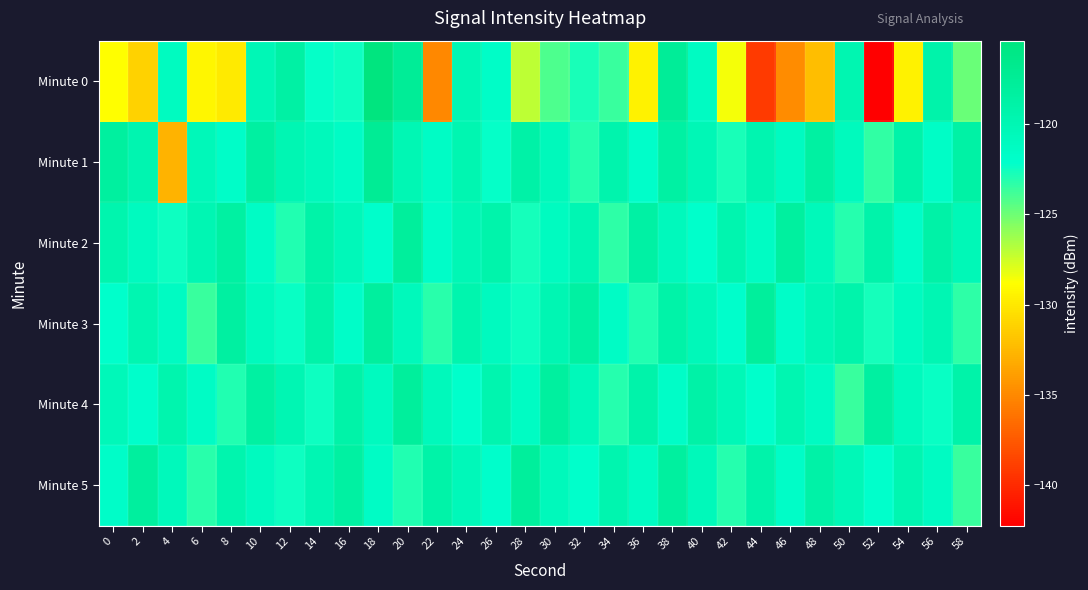

Reading left to right, extract all data points from this chart.

Minute 0: 0=-128.9	2=-131.1	4=-121.1	6=-129.3	8=-129.9	10=-120.2	12=-118.7	14=-122.3	16=-122.4	18=-115.4	20=-117.5	22=-135.0	24=-120.2	26=-121.7	28=-127.1	30=-124.2	32=-122.8	34=-123.6	36=-129.5	38=-117.6	40=-121.3	42=-128.5	44=-139.1	46=-134.9	48=-132.2	50=-119.8	52=-142.2	54=-129.5	56=-119.2	58=-124.9
Minute 1: 0=-118.2	2=-119.7	4=-132.8	6=-120.5	8=-121.9	10=-118.4	12=-119.9	14=-120.7	16=-121.5	18=-117.3	20=-120.1	22=-121.5	24=-119.8	26=-122.3	28=-118.9	30=-120.7	32=-123.1	34=-119.4	36=-121.9	38=-118.6	40=-120.3	42=-122.8	44=-119.7	46=-121.2	48=-118.5	50=-120.9	52=-123.4	54=-119.1	56=-121.6	58=-118.8
Minute 2: 0=-119.5	2=-121.0	4=-122.5	6=-120.0	8=-118.5	10=-121.5	12=-123.0	14=-119.0	16=-120.5	18=-122.0	20=-118.0	22=-121.8	24=-120.2	26=-119.3	28=-122.7	30=-121.1	32=-119.9	34=-123.3	36=-118.7	38=-120.8	40=-122.2	42=-119.6	44=-121.4	46=-118.3	48=-120.6	50=-123.1	52=-119.2	54=-121.7	56=-118.9	58=-120.4
Minute 3: 0=-122.1	2=-119.8	4=-121.3	6=-123.6	8=-118.4	10=-120.9	12=-122.4	14=-119.1	16=-121.8	18=-118.2	20=-120.7	22=-123.2	24=-119.5	26=-121.0	28=-122.5	30=-120.0	32=-118.5	34=-121.5	36=-123.0	38=-119.0	40=-120.5	42=-122.0	44=-118.0	46=-121.8	48=-120.2	50=-119.3	52=-122.7	54=-121.1	56=-119.9	58=-123.3
Minute 4: 0=-120.5	2=-122.0	4=-119.5	6=-121.5	8=-123.0	10=-118.5	12=-120.0	14=-122.5	16=-119.0	18=-121.0	20=-118.0	22=-120.7	24=-122.2	26=-119.6	28=-121.4	30=-118.3	32=-120.6	34=-123.1	36=-119.2	38=-121.7	40=-118.9	42=-120.4	44=-122.1	46=-119.8	48=-121.3	50=-123.6	52=-118.4	54=-120.9	56=-122.4	58=-119.1
Minute 5: 0=-121.8	2=-118.2	4=-120.7	6=-123.2	8=-119.5	10=-121.0	12=-122.5	14=-120.0	16=-118.5	18=-121.5	20=-123.0	22=-119.0	24=-120.5	26=-122.0	28=-118.0	30=-120.7	32=-122.2	34=-119.6	36=-121.4	38=-118.3	40=-120.6	42=-123.1	44=-119.2	46=-121.7	48=-118.9	50=-120.4	52=-122.1	54=-119.8	56=-121.3	58=-123.6